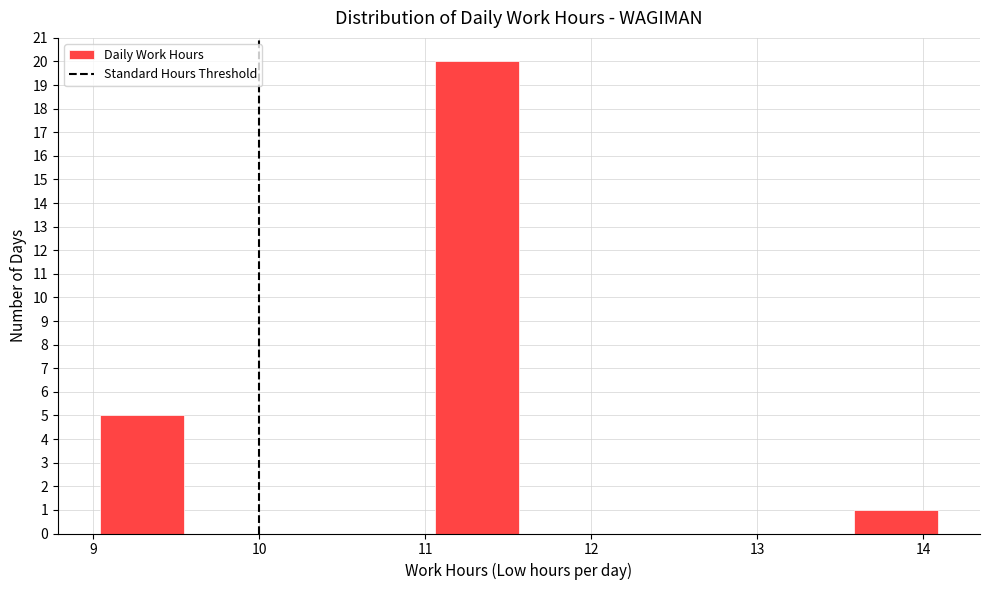

Which range on the x-axis has the tallest bar?

11.1 to 11.6